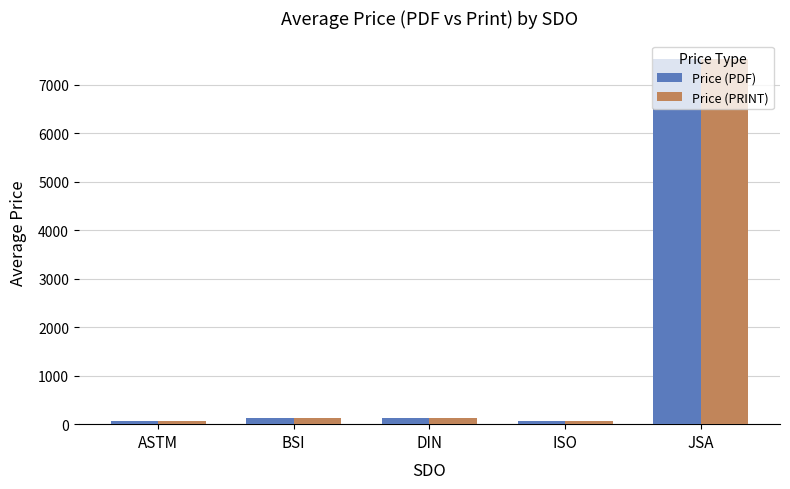

What is the difference between the maximum and second lowest values in the Price (PDF) series?

7459.3